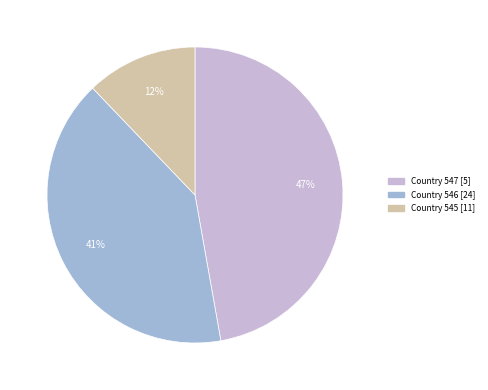

To the nearest percent, what is the average slice percentage?

33%